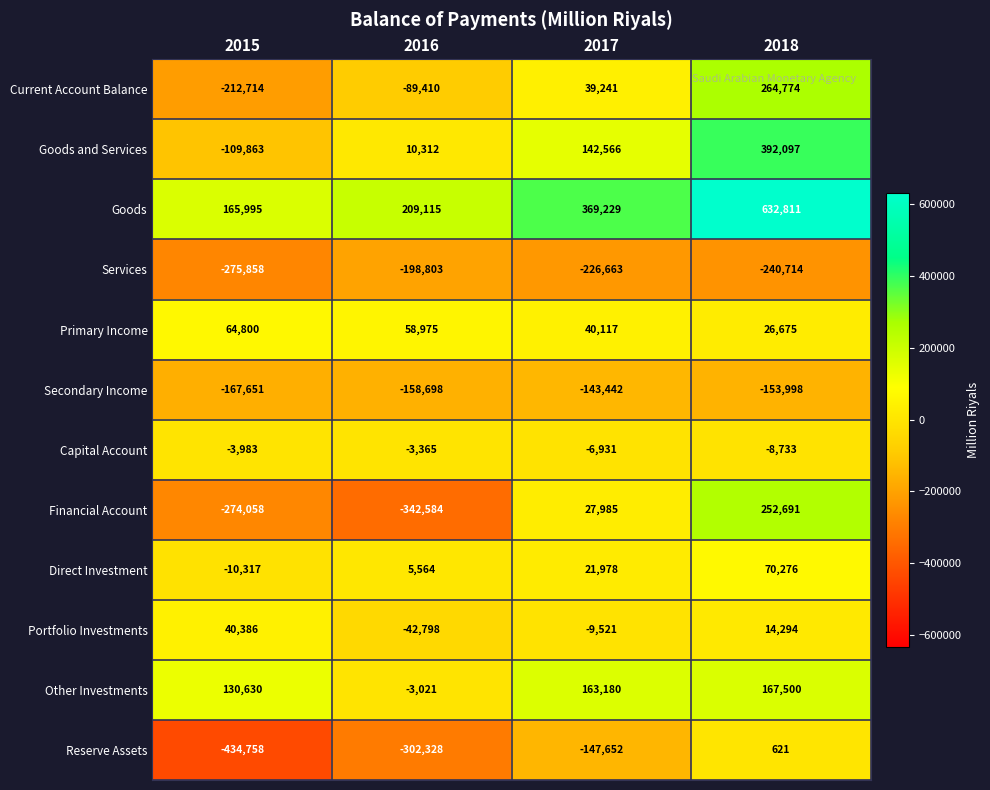

At 2018, list the series in order from smallest to largest.

Services, Secondary Income, Capital Account, Reserve Assets, Portfolio Investments, Primary Income, Direct Investment, Other Investments, Financial Account, Current Account Balance, Goods and Services, Goods